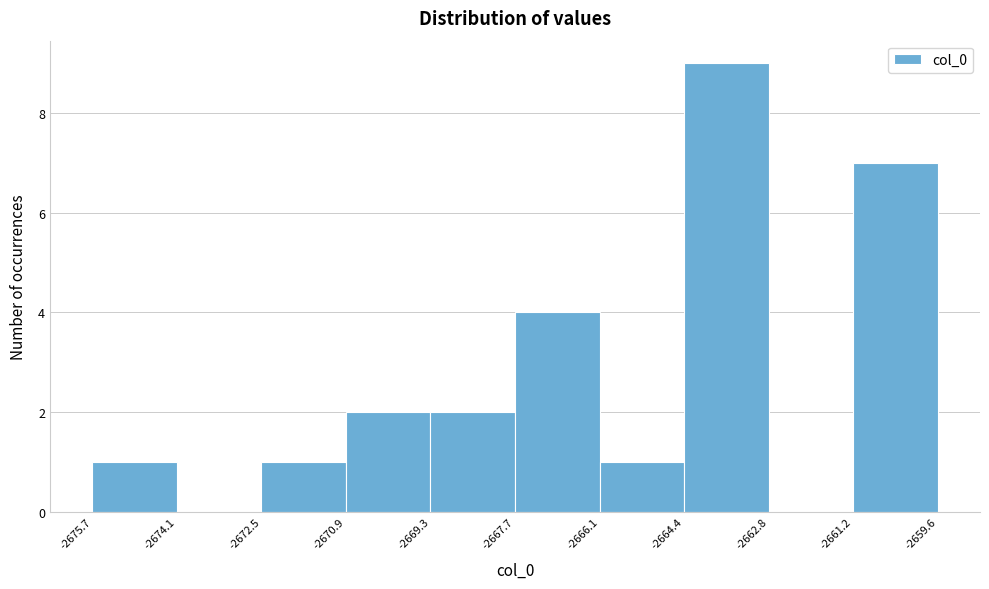

Reading left to right, list every bar in this chart as the range it spans on the x-axis followed by its height. The values are not printed on the chart, so give them approximately, as read against the axis.

-2675.7 to -2674.1: 1
-2674.1 to -2672.5: 0
-2672.5 to -2670.9: 1
-2670.9 to -2669.3: 2
-2669.3 to -2667.7: 2
-2667.7 to -2666.1: 4
-2666.1 to -2664.4: 1
-2664.4 to -2662.8: 9
-2662.8 to -2661.2: 0
-2661.2 to -2659.6: 7